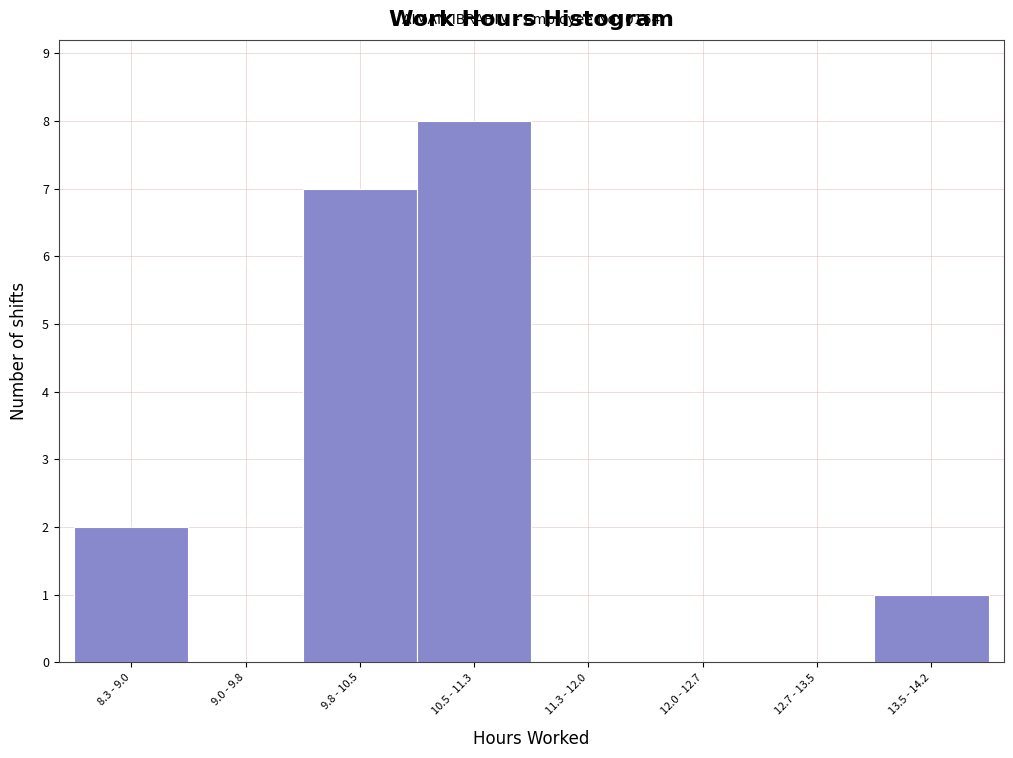

Reading left to right, list all the values displayed in this chart.

8.3 - 9.0=2	9.0 - 9.8=0	9.8 - 10.5=7	10.5 - 11.3=8	11.3 - 12.0=0	12.0 - 12.7=0	12.7 - 13.5=0	13.5 - 14.2=1